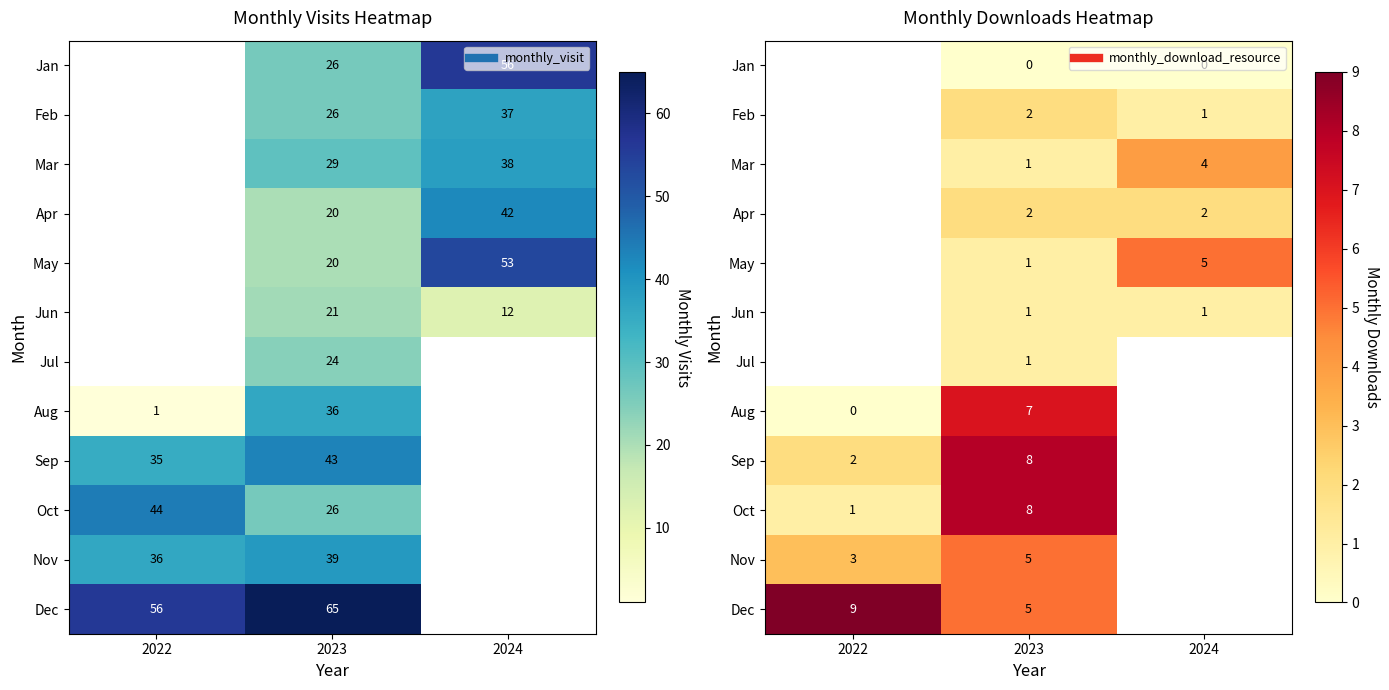

Between 2024 and 2022, which is larger?

2022